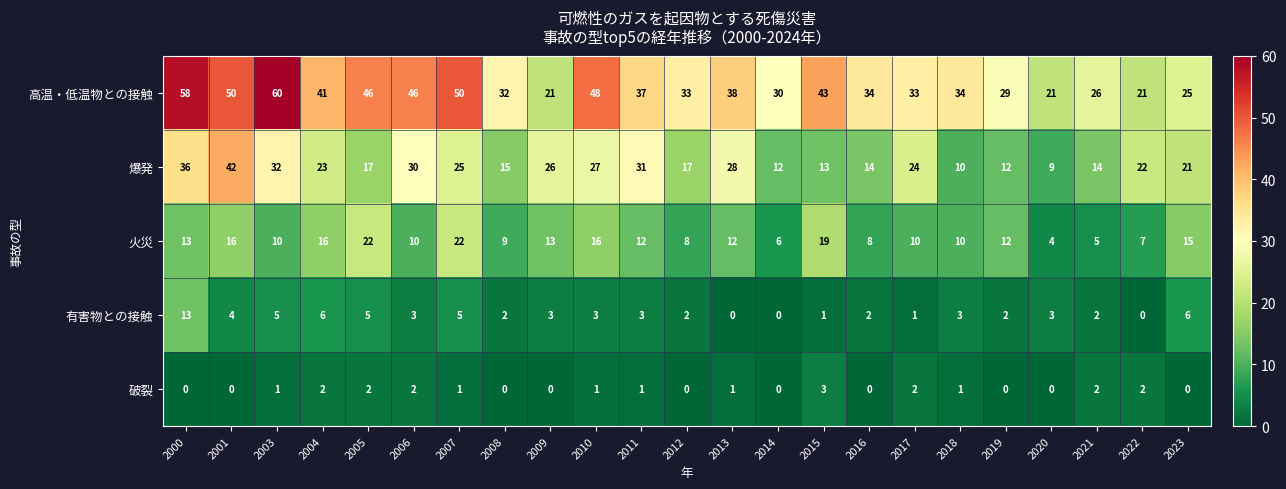

At which category does the chart reach its peak across all series?

2003